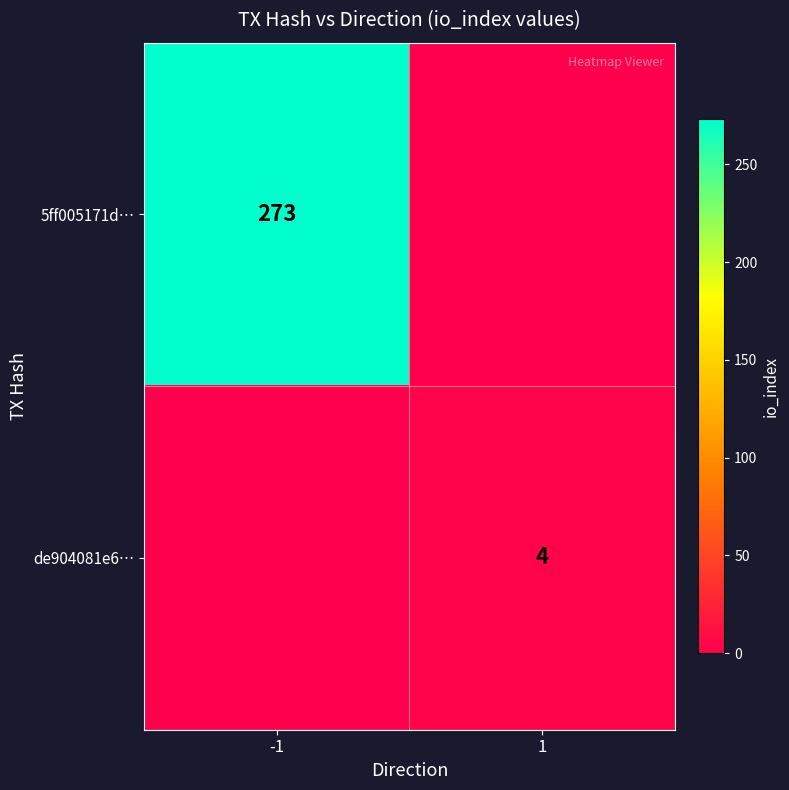

How many categories are shown in the chart?

2